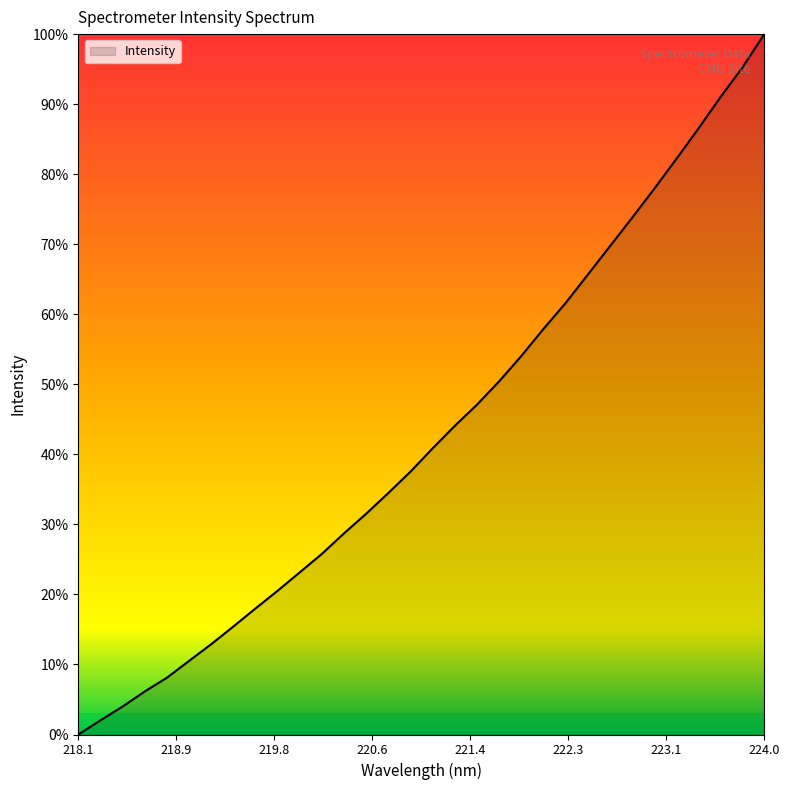

What is the greatest value displayed?

100.0